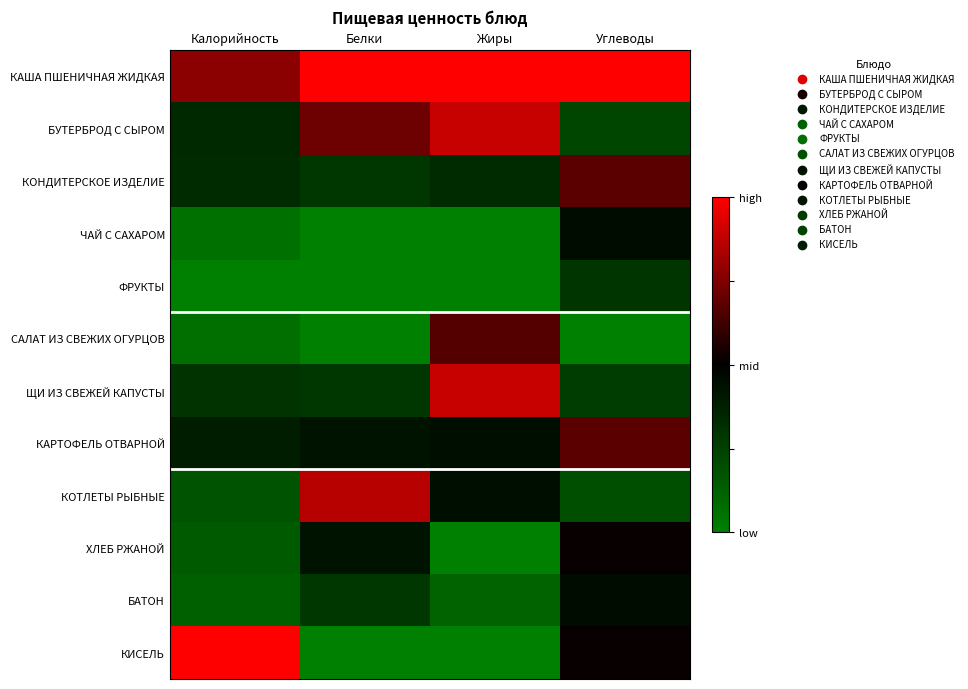

Which label corresponds to the smallest value in the chart?

Белки